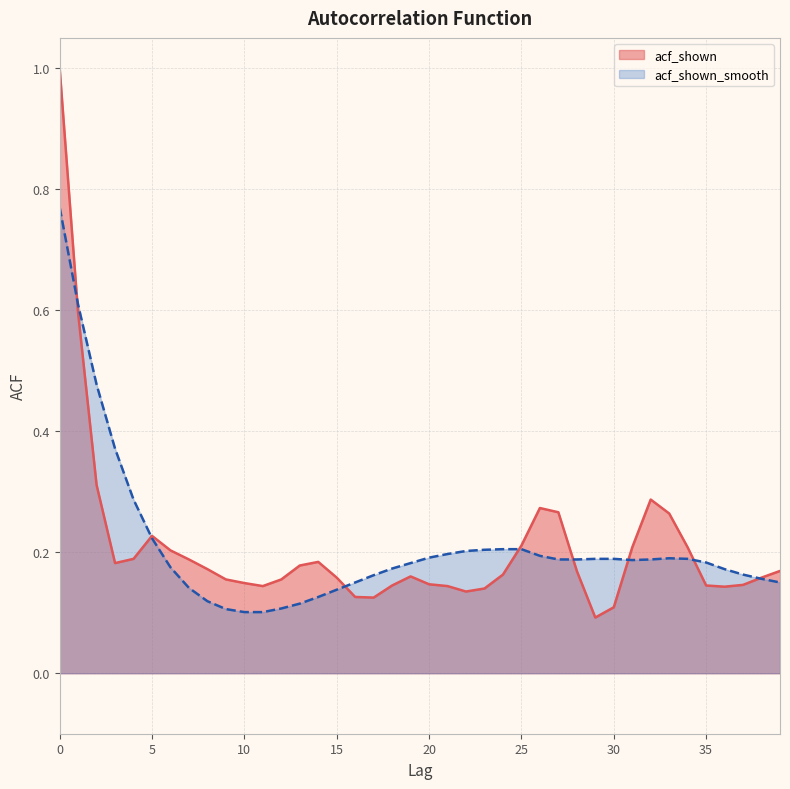

Between which two adjacent categories do acf_shown and acf_shown_smooth first intersect?

0 and 1